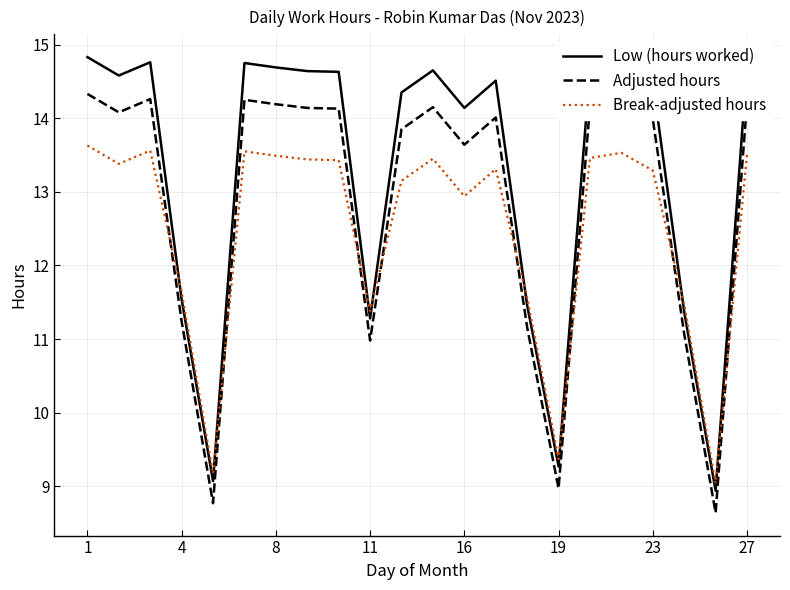

What is the maximum value for Low (hours worked)?

14.8